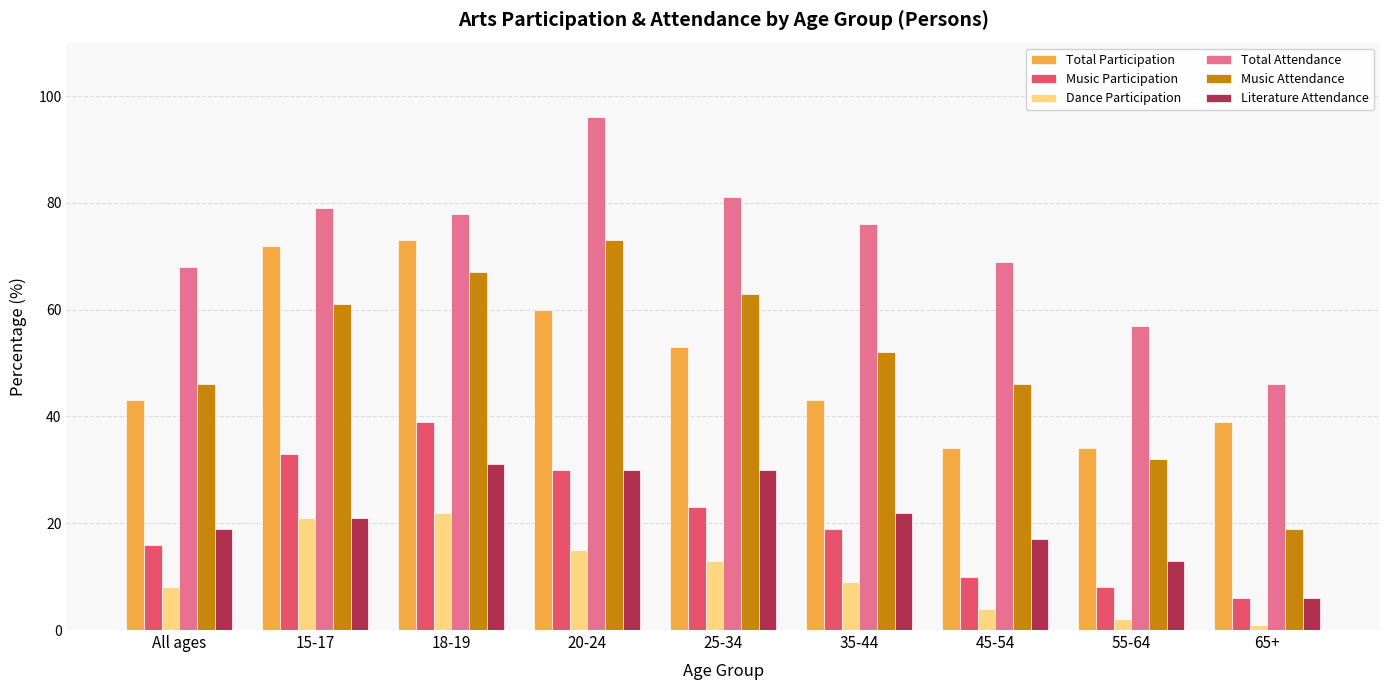

Where does the Music Attendance series first go above 52?

15-17